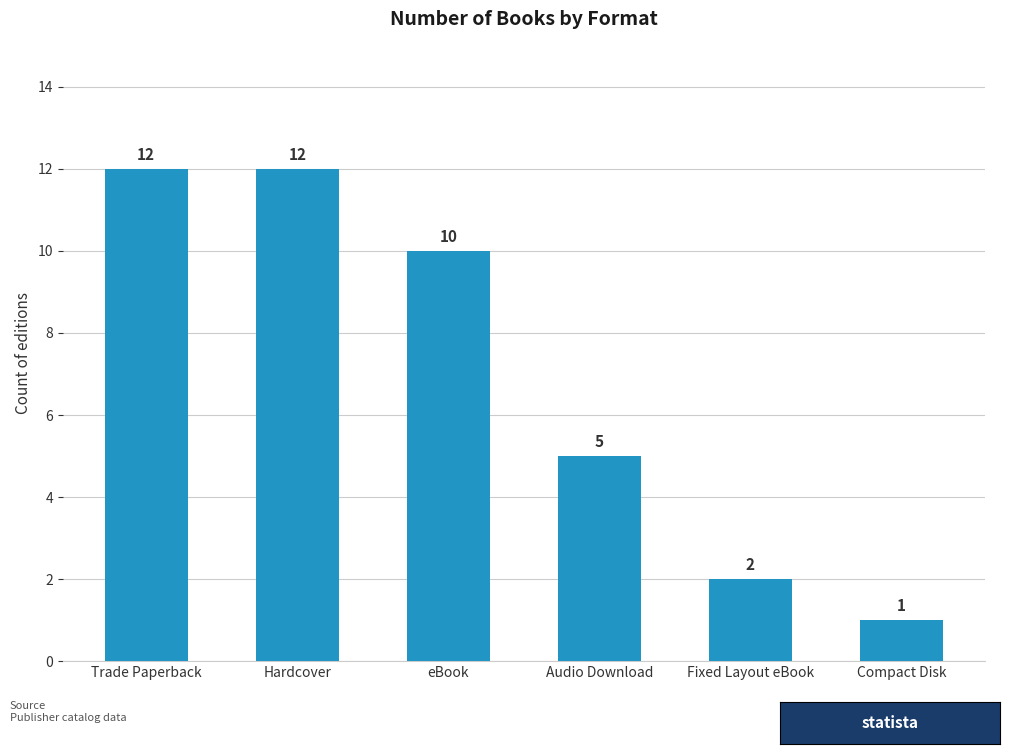

Are the bars horizontal?

No